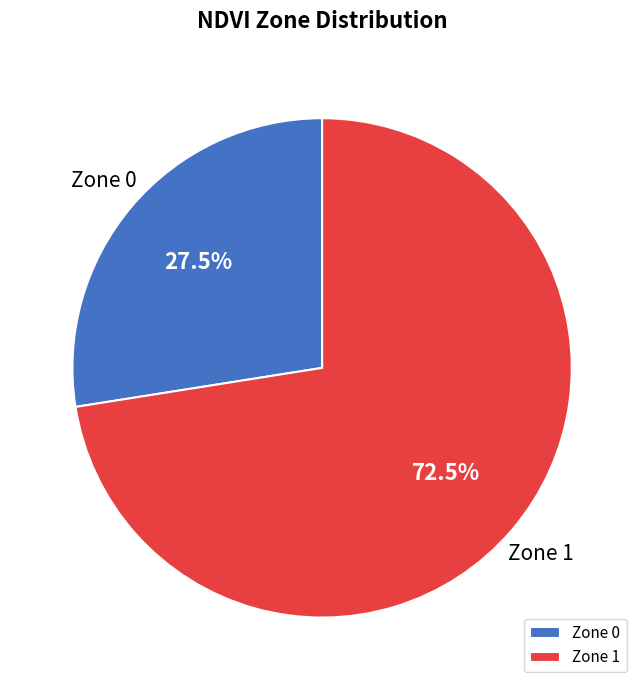

Which category has the biggest portion of the pie?

Zone 1